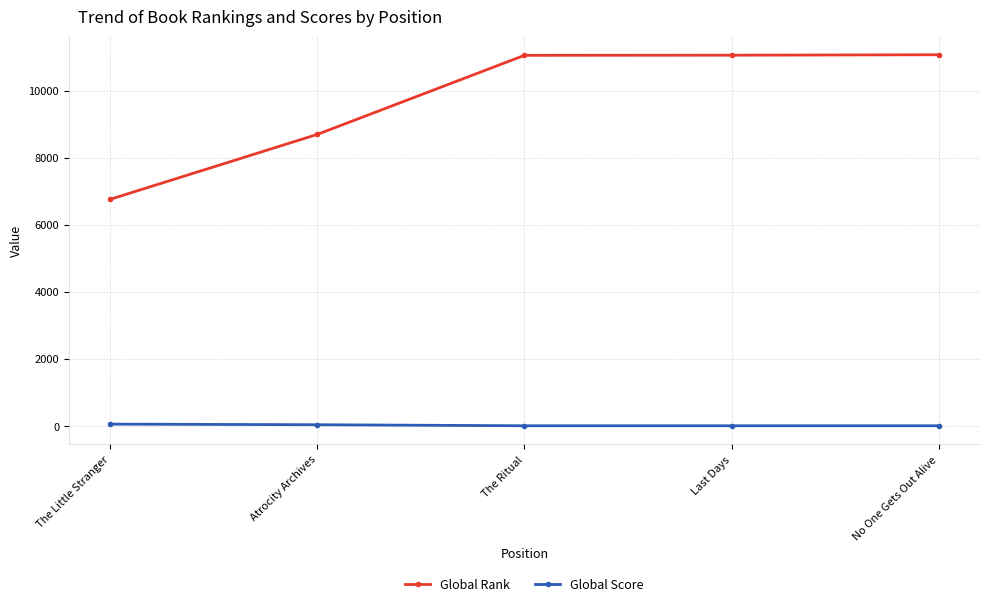

What is the difference between the maximum and second lowest values in the Global Rank series?

2375